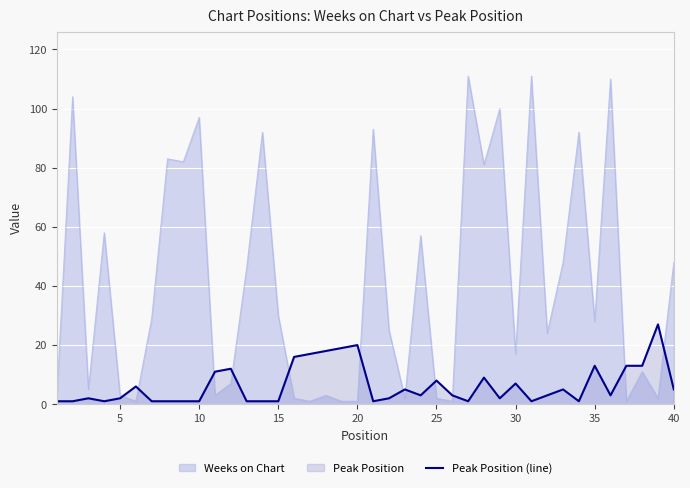

What is the difference between the maximum and minimum values?

26